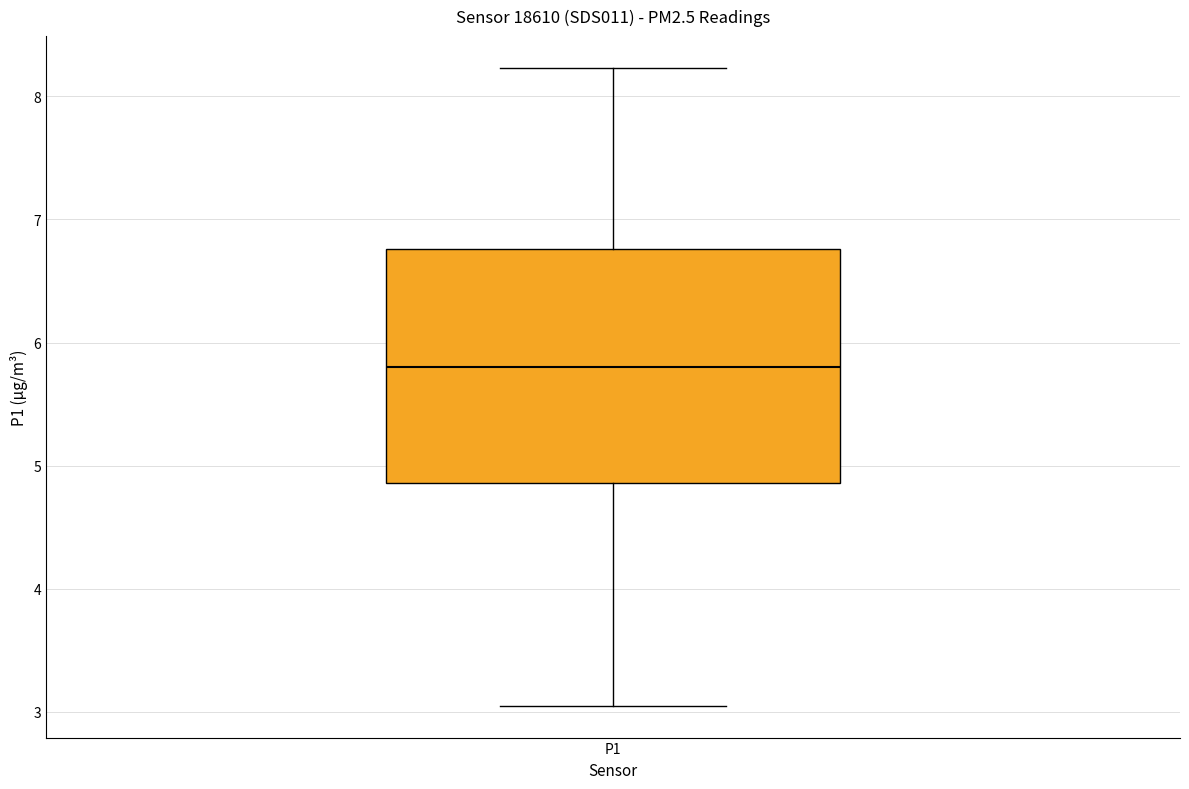

Where is the lower edge of the box for P1 on the y-axis? The values are not printed on the chart, so give them approximately, as read against the axis.

4.9